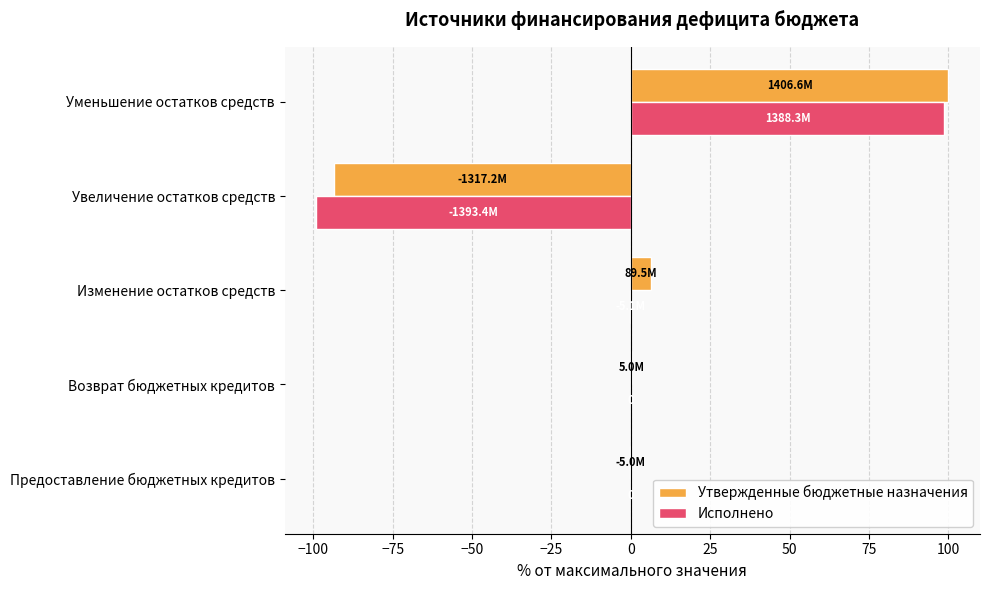

What is the maximum value for Утвержденные бюджетные назначения?

100.0